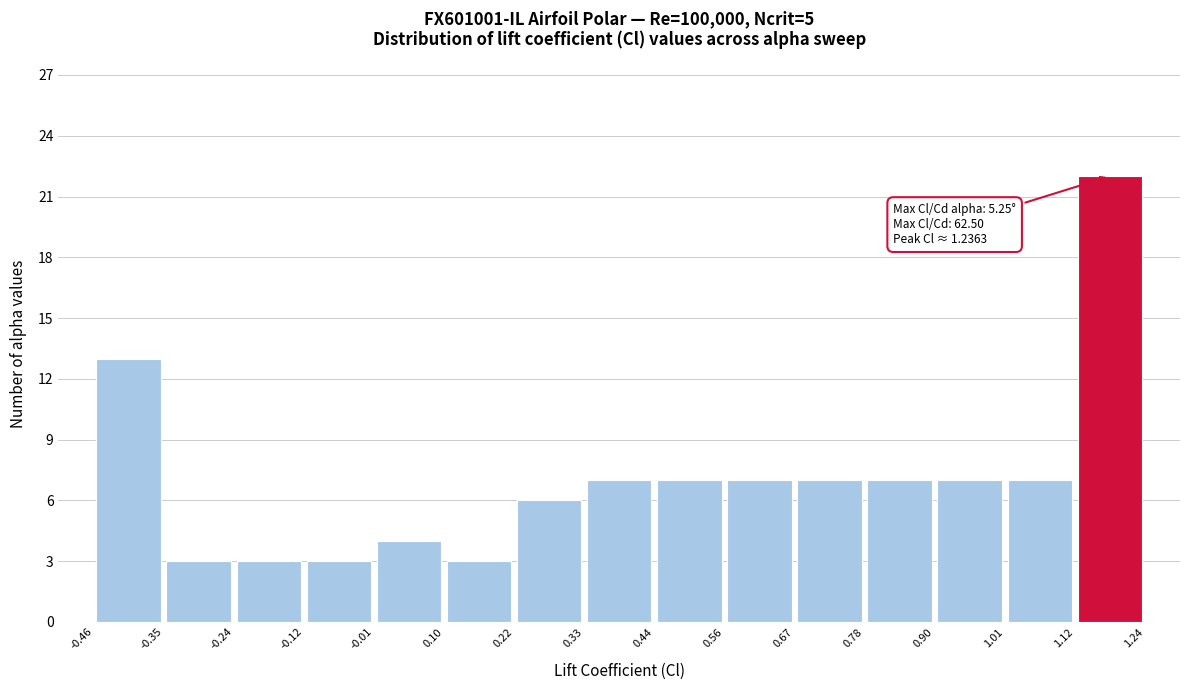

Which range on the x-axis has the tallest bar?

1.12 to 1.24